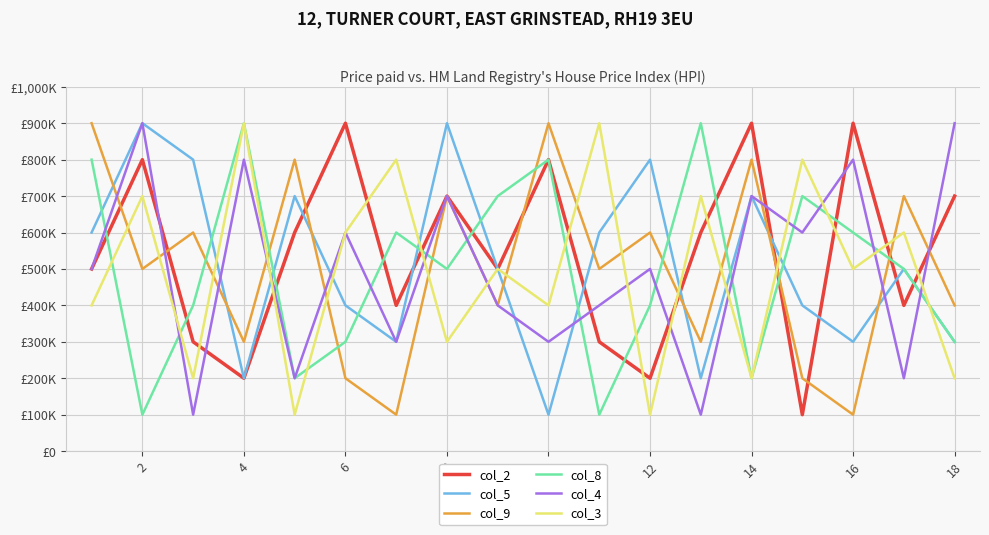

Which series has the largest total across all categories?

col_2